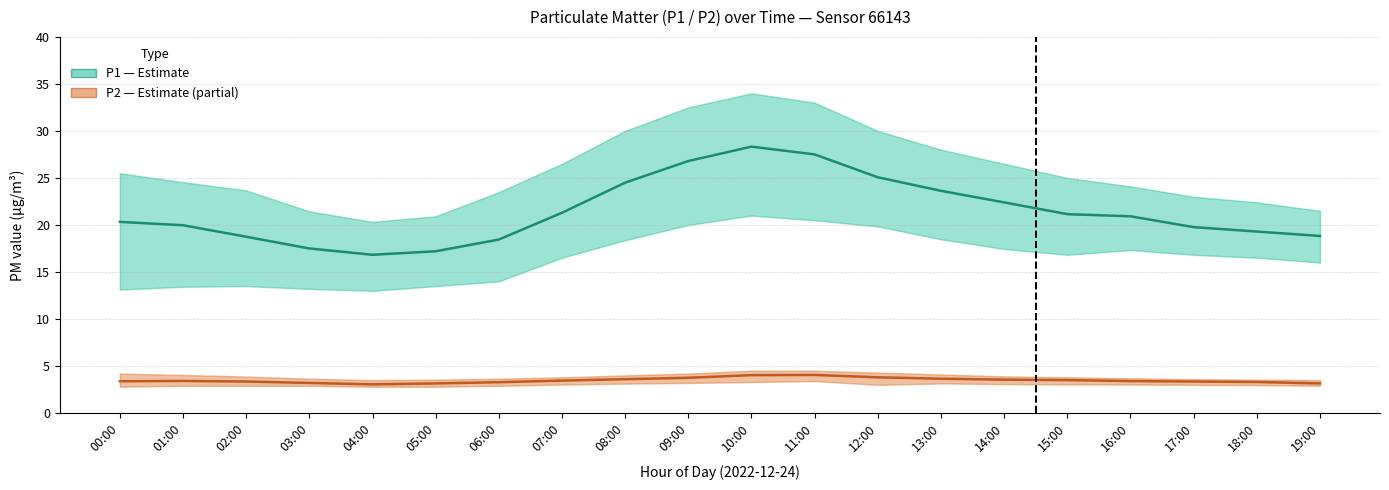

Reading left to right, transcribe all the data shown in this chart.

P1 (PM10): 20.3	20.0	18.8	17.5	16.8	17.2	18.4	21.3	24.5	26.8	28.3	27.5	25.1	23.6	22.4	21.1	20.9	19.8	19.3	18.8
P2 (PM2.5): 3.4	3.4	3.4	3.2	3.0	3.1	3.3	3.5	3.6	3.8	4.0	4.0	3.8	3.6	3.5	3.5	3.4	3.4	3.3	3.1